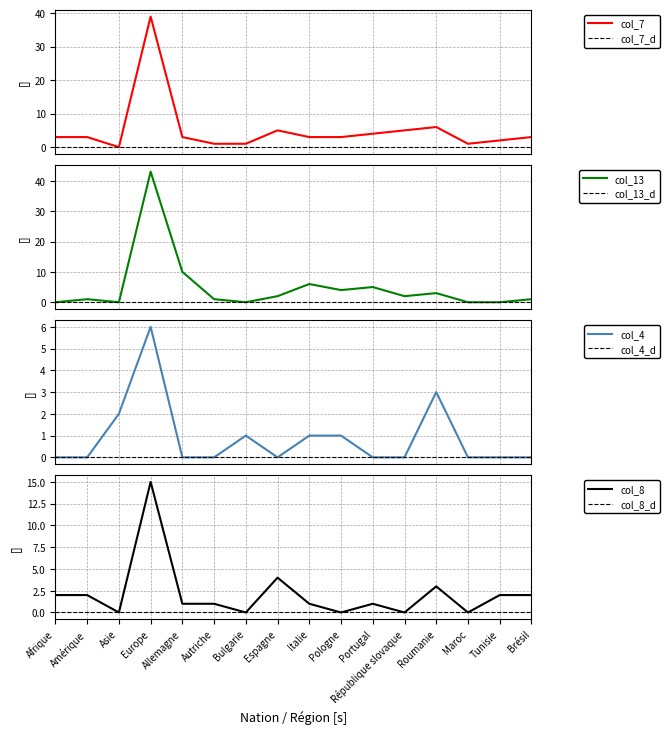

What is the spread (max minus min) of values at Espagne?

5